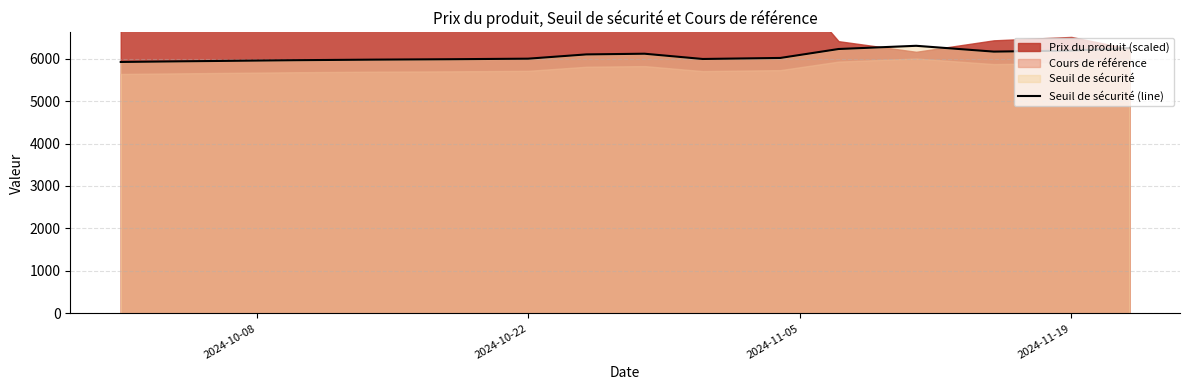

What is the greatest value displayed?

6301.4